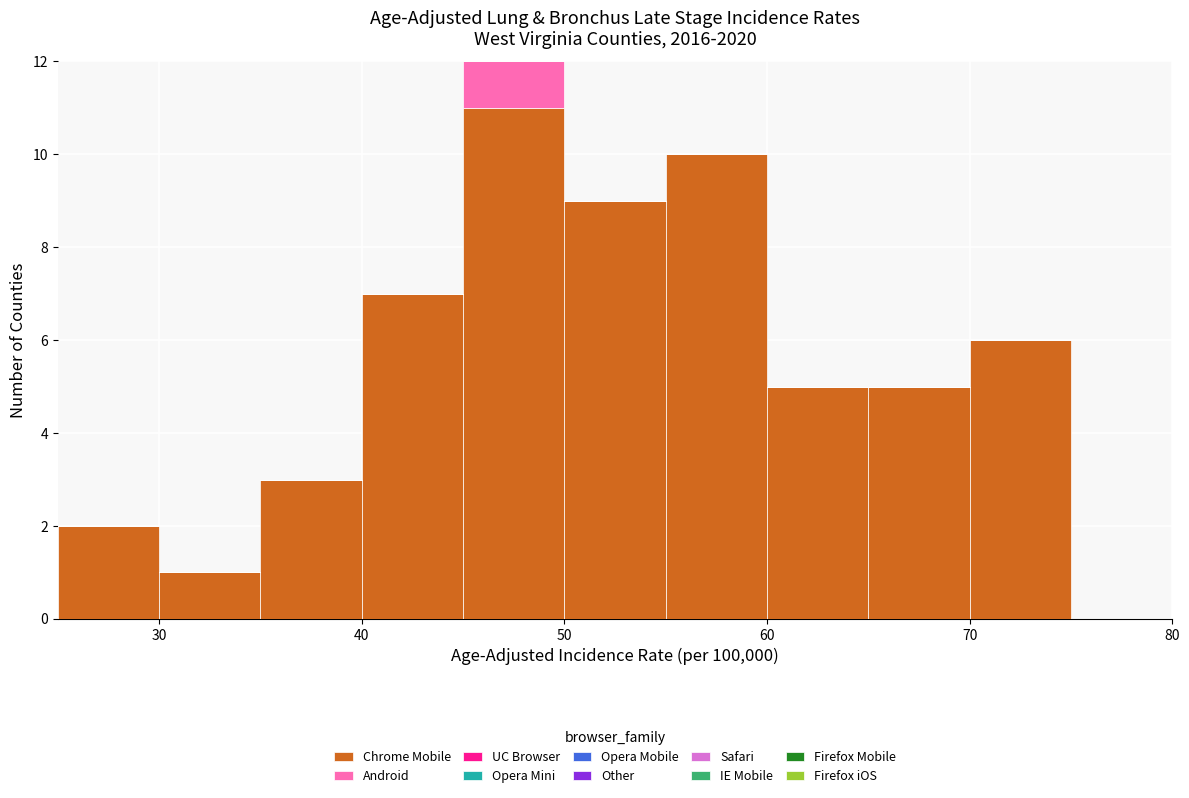

What is the total height of the stacked bar covering 50 to 55 on the x-axis? The values are not printed on the chart, so give them approximately, as read against the axis.

9